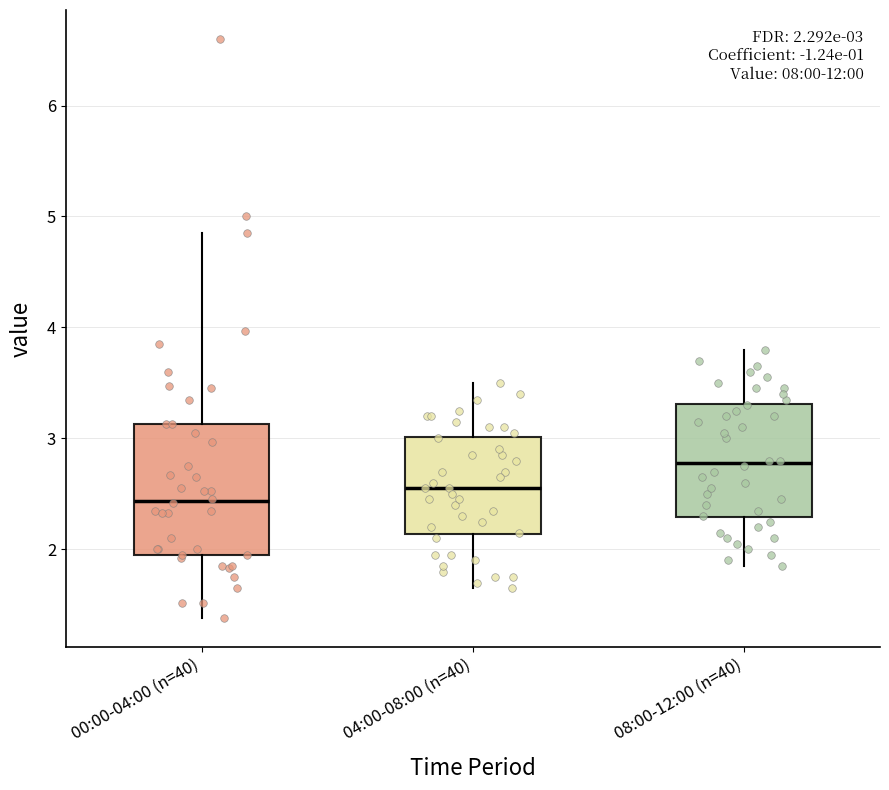

Comparing the boxes themselves (not the whiskers), which one is the tallest?

00:00-04:00 (n=40)